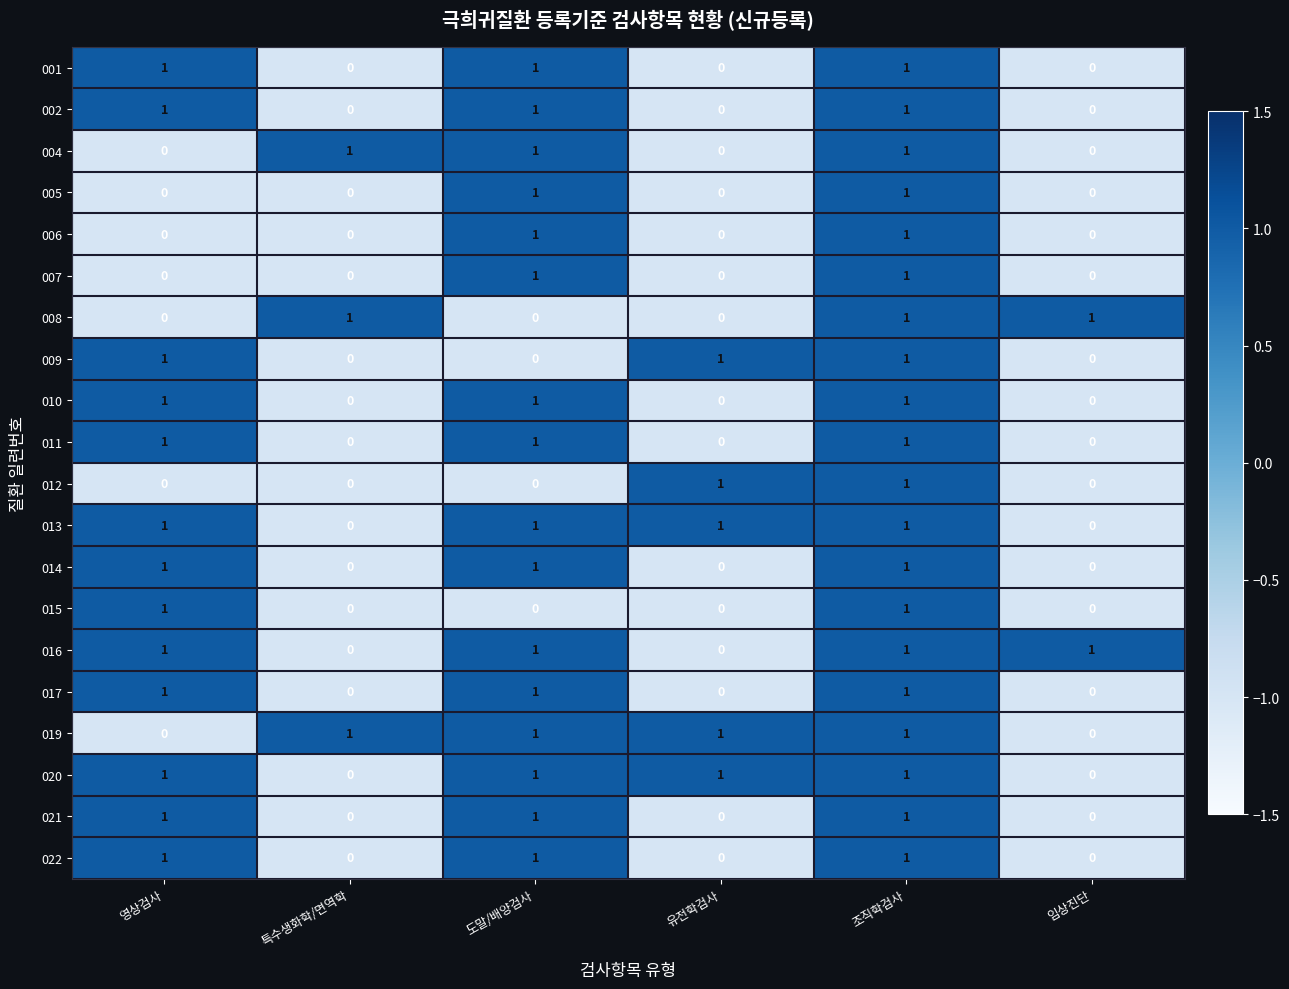

Count the 012 values in the range 0 to 1.

6